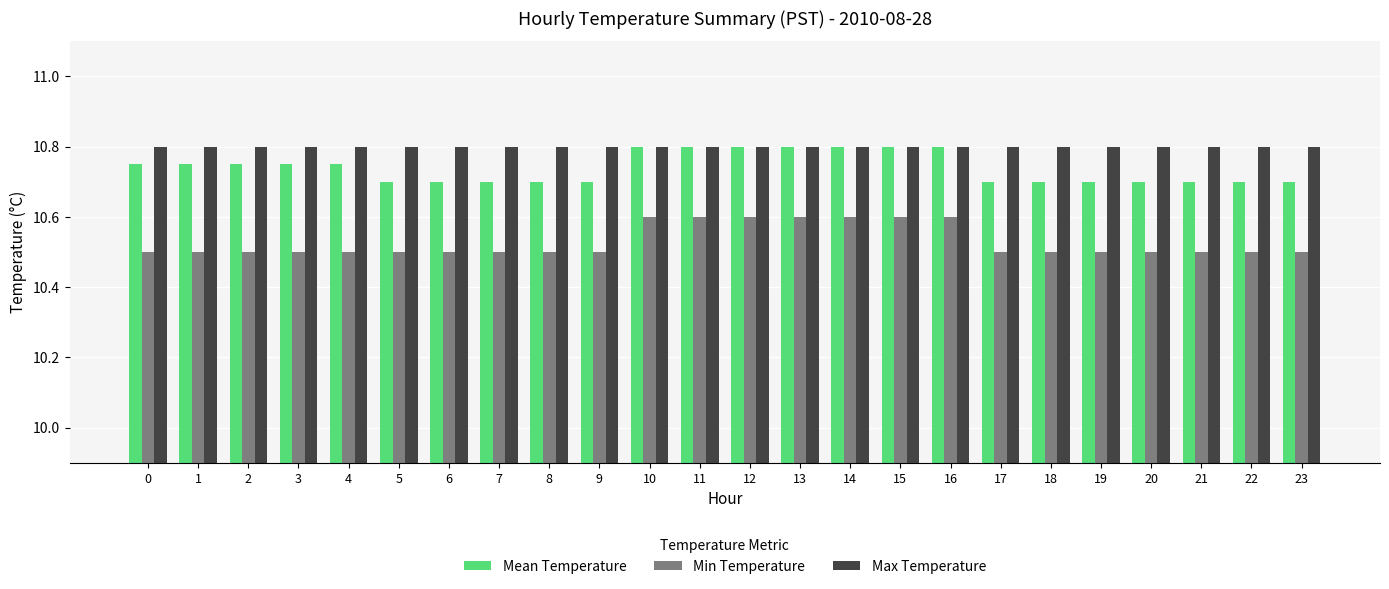

What is the spread (max minus min) of values at 12?

0.2